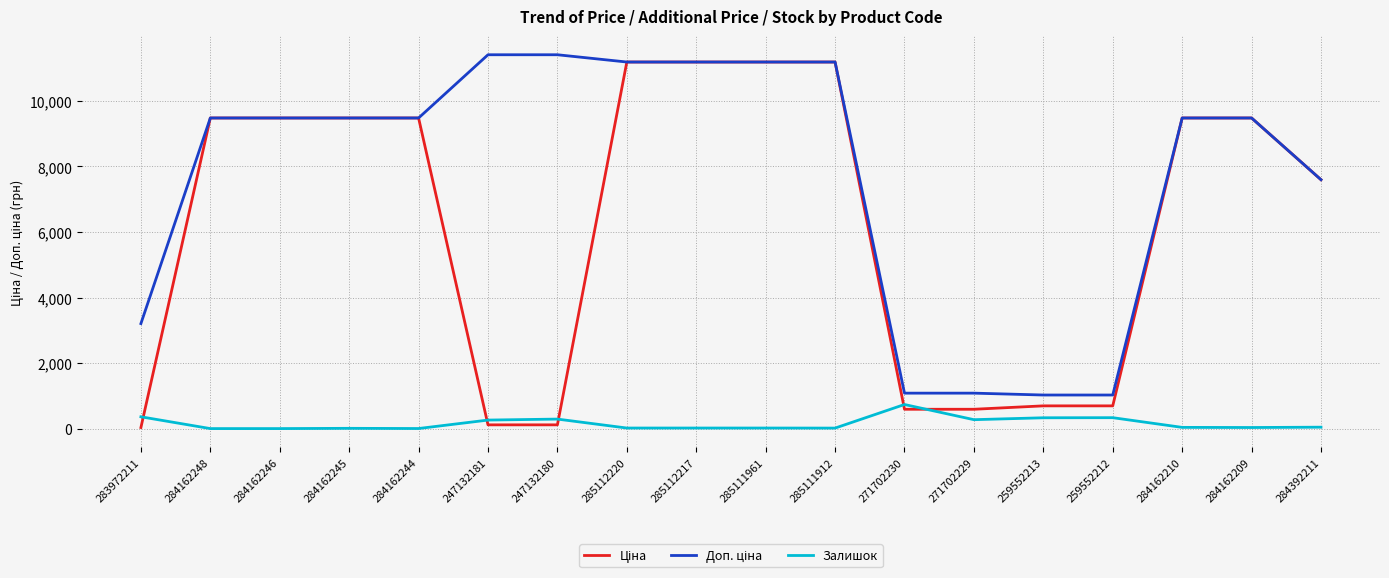

The Залишок series shows 0.0 at 284162248. True or false?

True